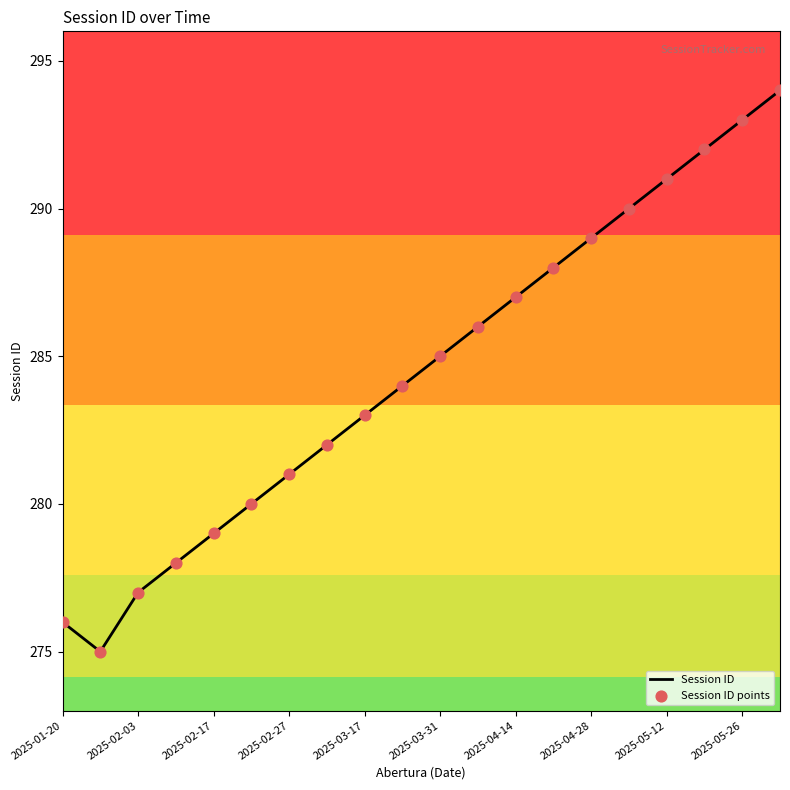

What is the maximum value shown in the chart?

294